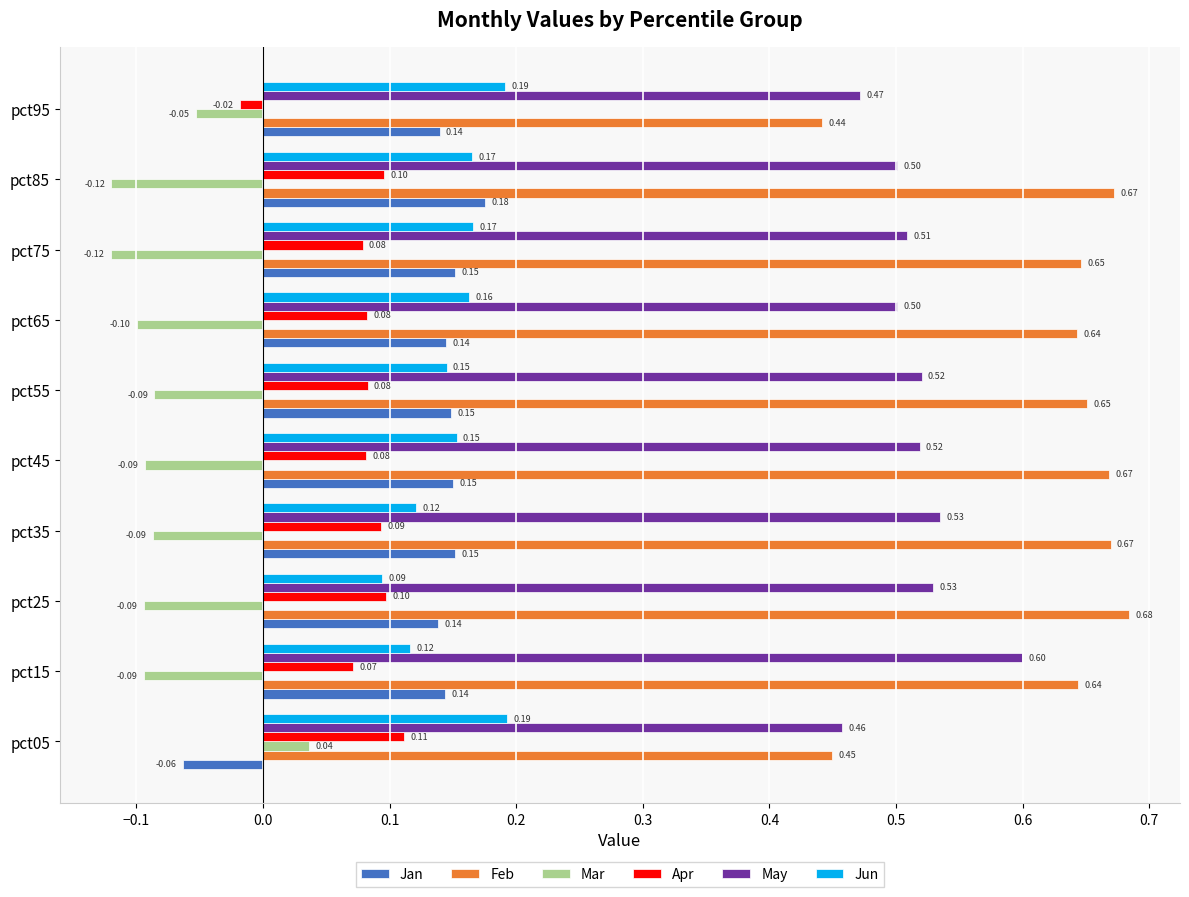

At which category is the sum across all series the highest?

pct85